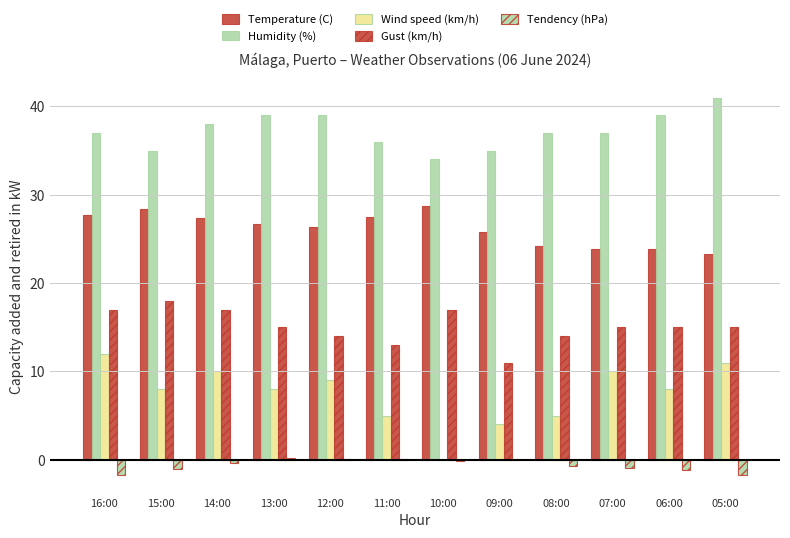

What is the label of the 2nd bar from the right?

06:00